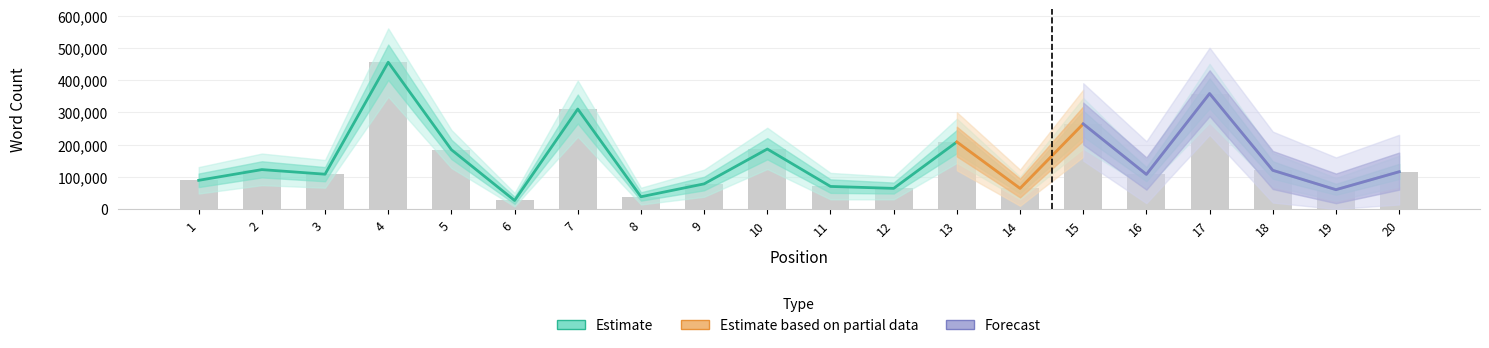

How many data points in Word Count Lower2 are above 70000?

8